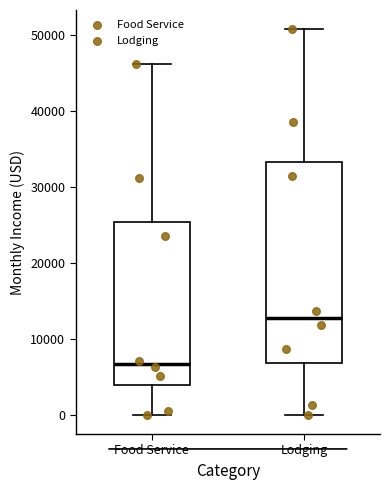

Reading left to right, read every box against the y-axis: the position of its median line, the range the box covers, and the ends of its whiskers. The values are not printed on the chart, so give them approximately, as read against the axis.

Food Service: median 7000, box 4000 to 25000, whiskers 0 to 46000
Lodging: median 13000, box 7000 to 33000, whiskers 0 to 51000